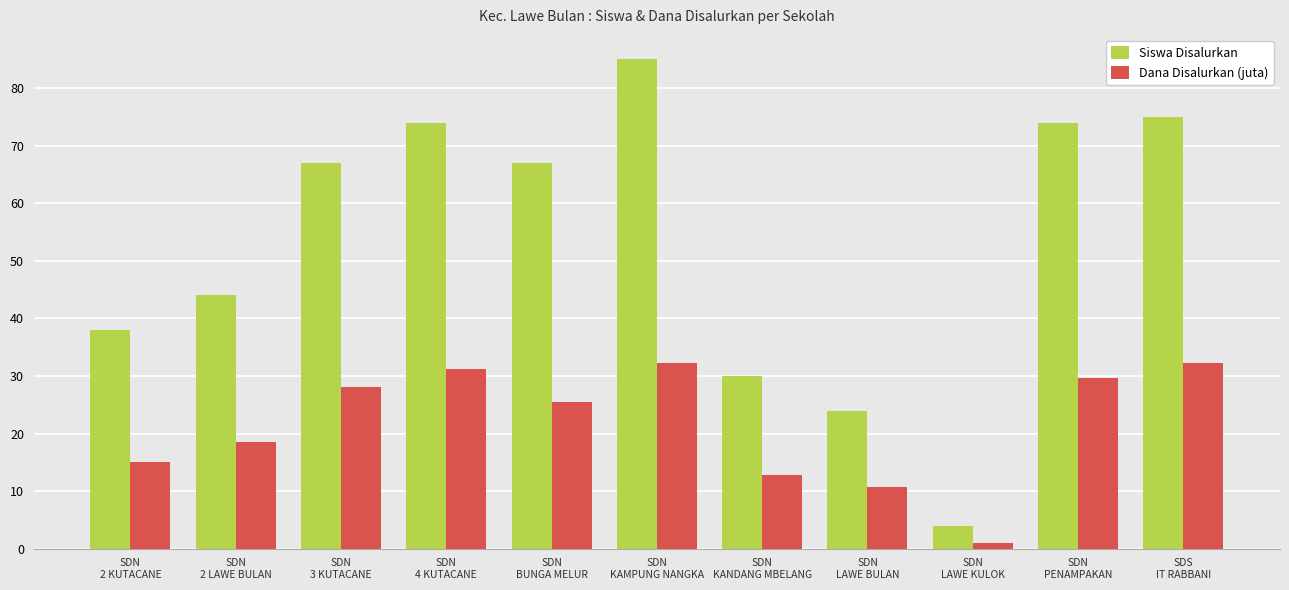

What is the average value of the Siswa Disalurkan series?

52.9